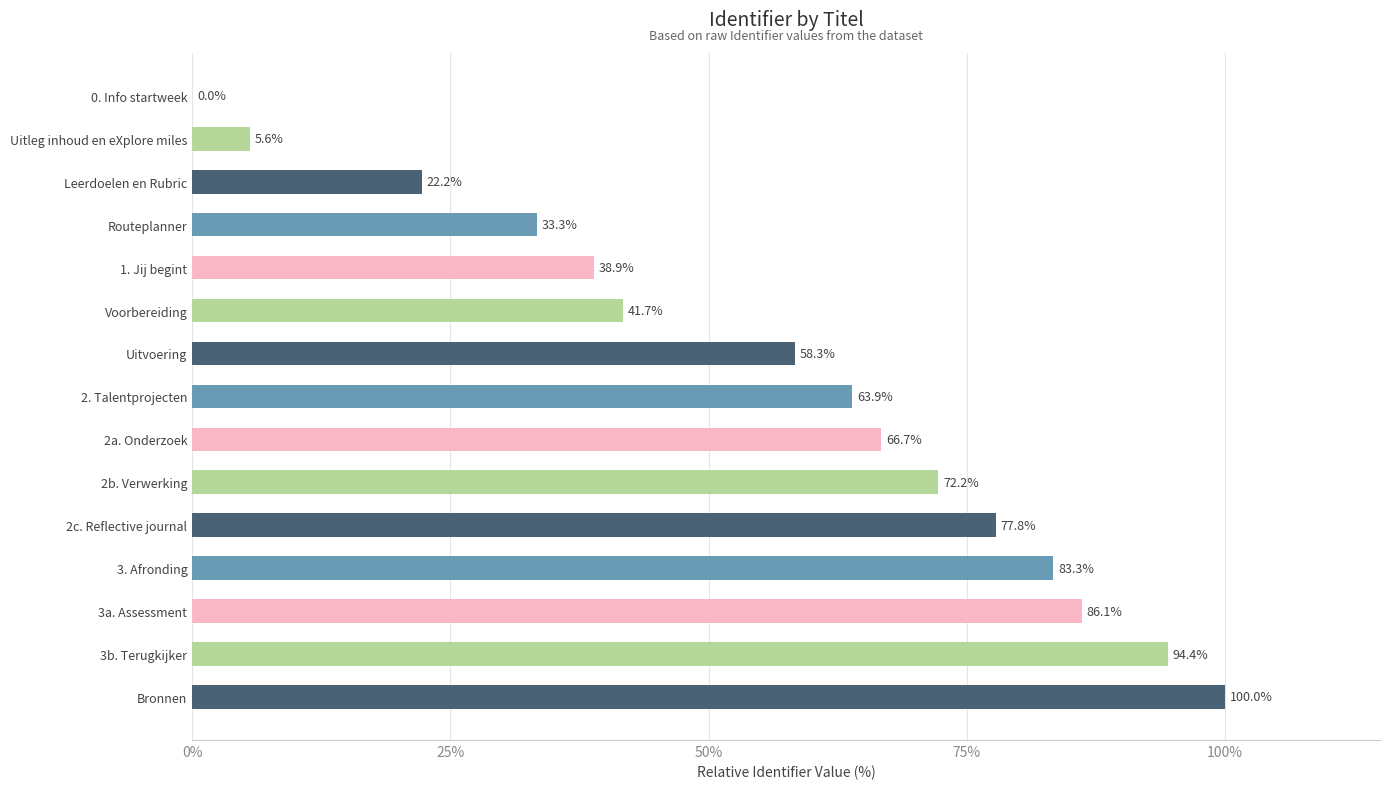

Reading top to bottom, what are all the values shown in this chart?

0. Info startweek=0.0	Uitleg inhoud en eXplore miles=5.6	Leerdoelen en Rubric=22.2	Routeplanner=33.3	1. Jij begint=38.9	Voorbereiding=41.7	Uitvoering=58.3	2. Talentprojecten=63.9	2a. Onderzoek=66.7	2b. Verwerking=72.2	2c. Reflective journal=77.8	3. Afronding=83.3	3a. Assessment=86.1	3b. Terugkijker=94.4	Bronnen=100.0